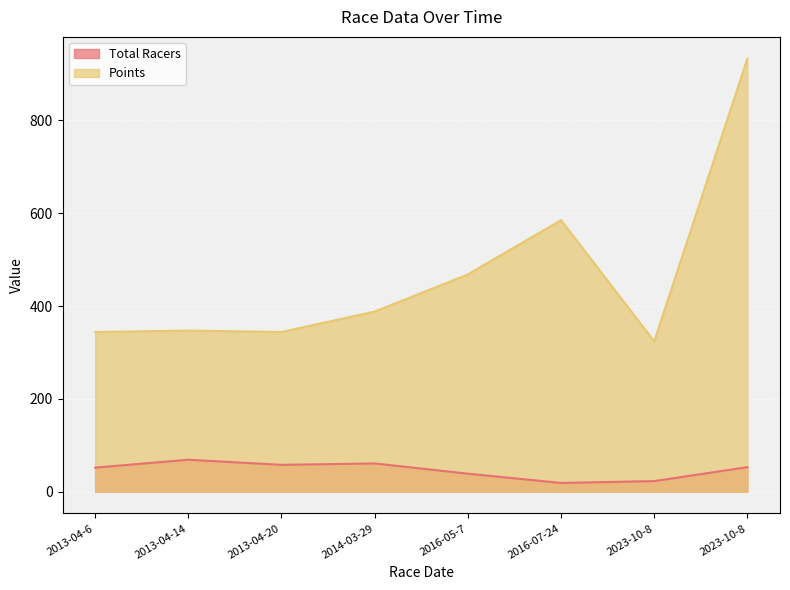

Does the chart display data point markers on the line(s)?

No